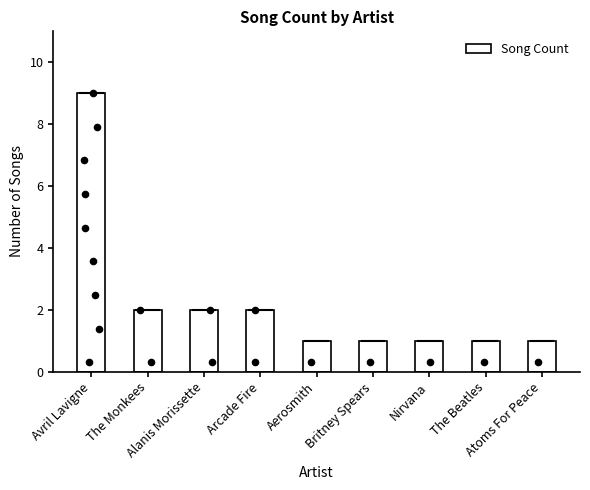

Which has a higher value, Aerosmith or Britney Spears?

Aerosmith